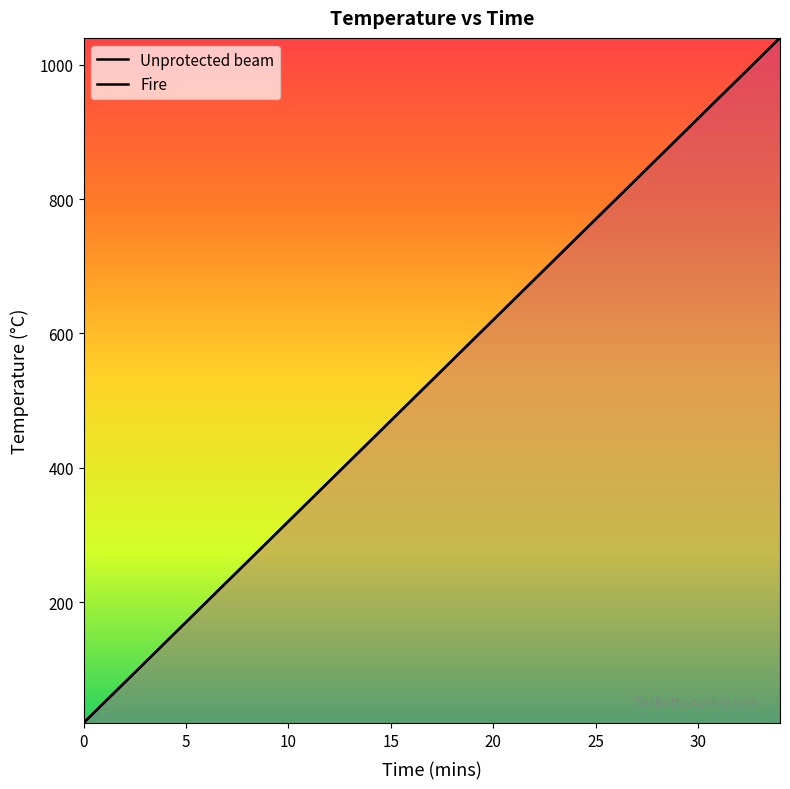

What is the minimum value shown in the chart?

20